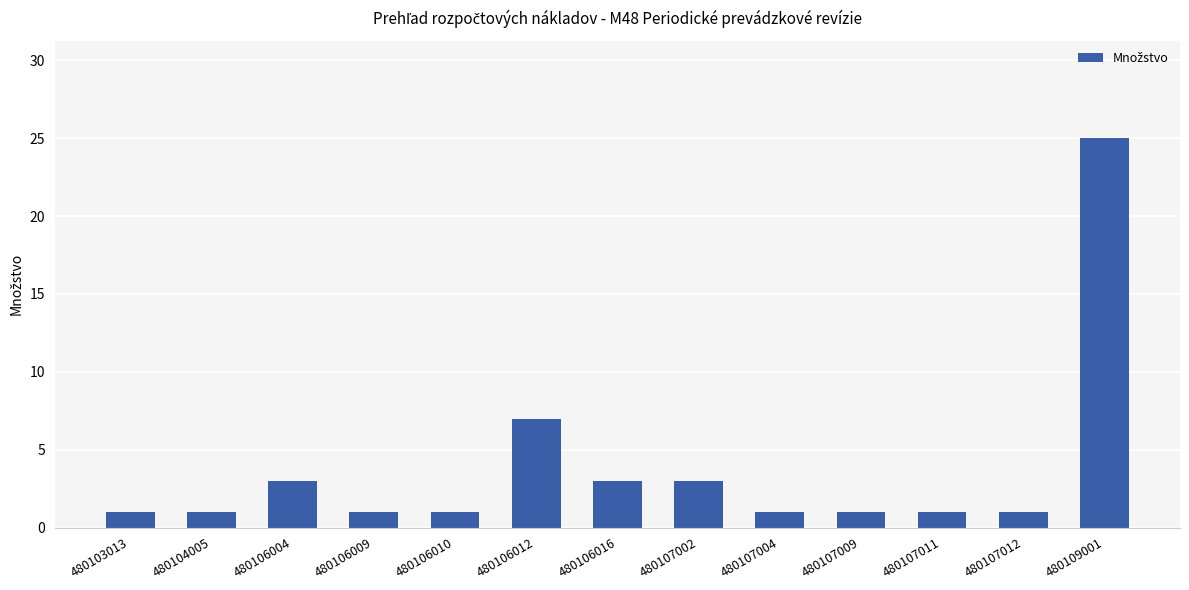

What is the value of the 3rd bar from the left?

3